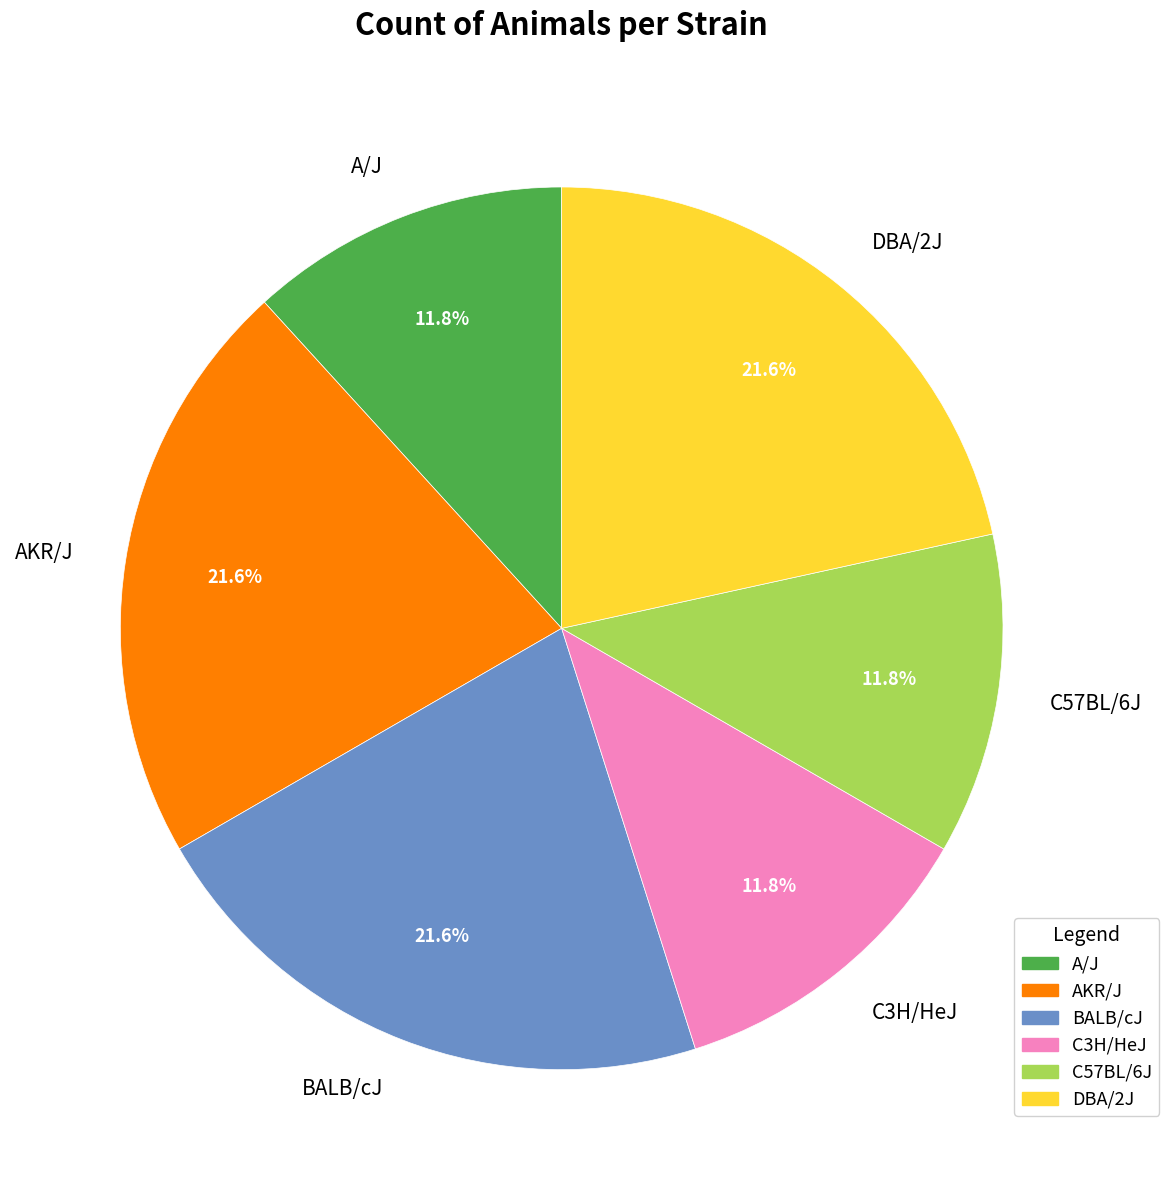

Which has a higher value, BALB/cJ or C3H/HeJ?

BALB/cJ